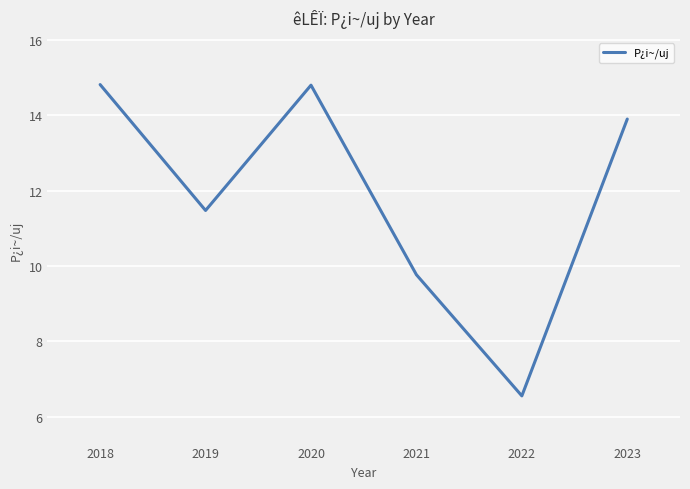

The chart shows a value of 14.8 at 2018. True or false?

True